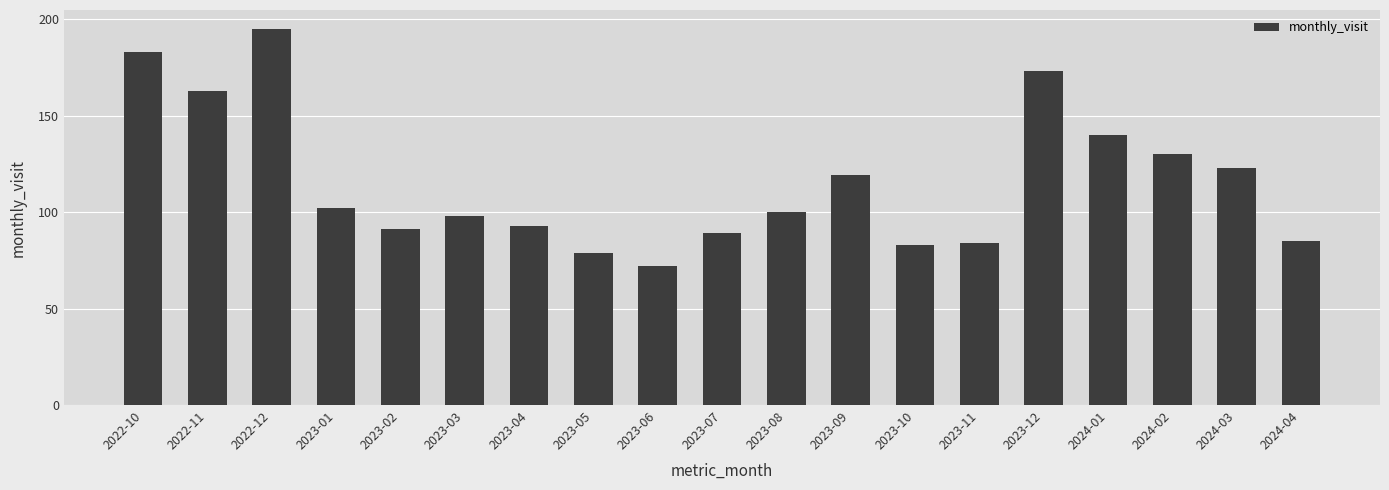

Is it true that the value at 2023-02 is 159?

False